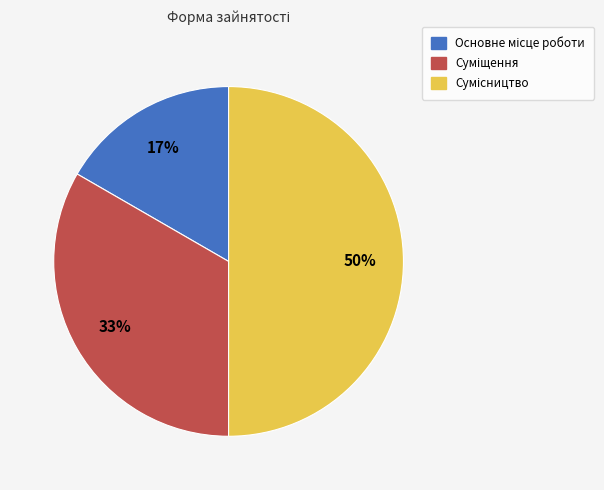

To the nearest percent, what is the average slice percentage?

33%